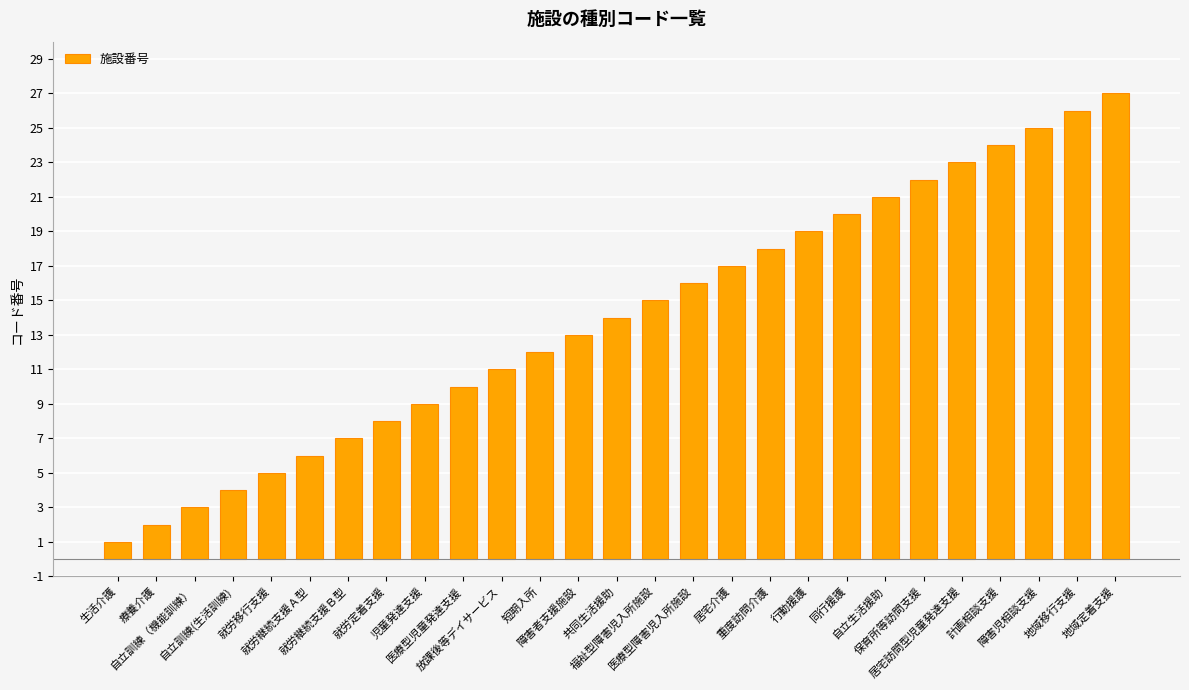

What is the maximum value shown in the chart?

27